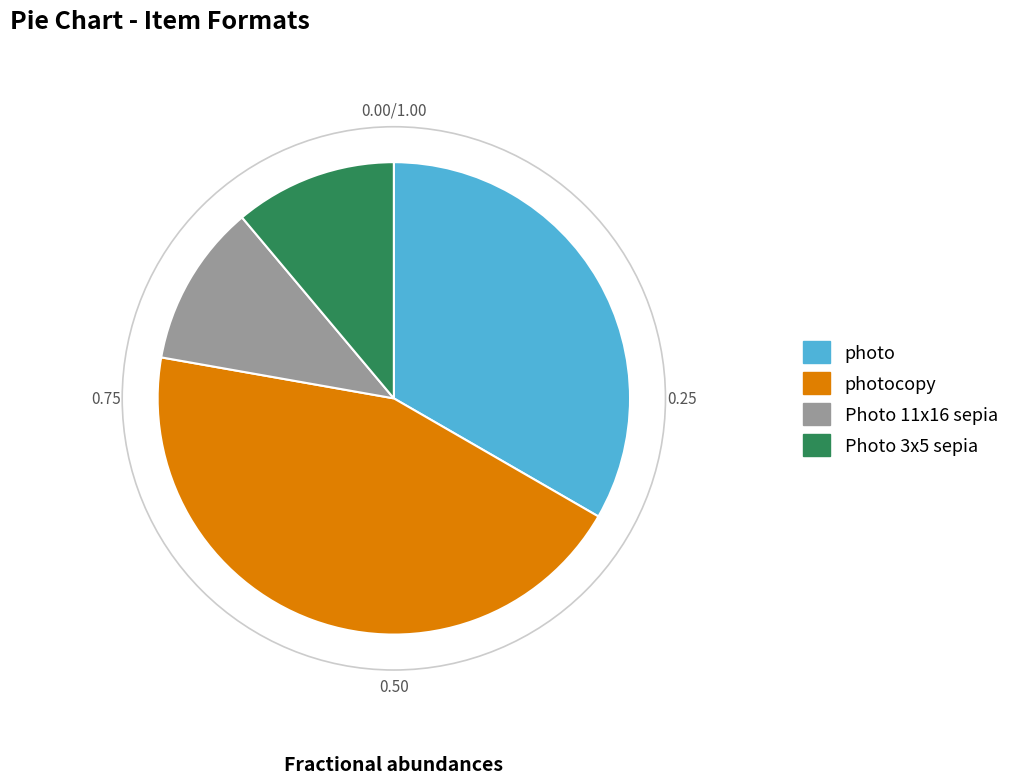

Does any single category account for the majority?

No